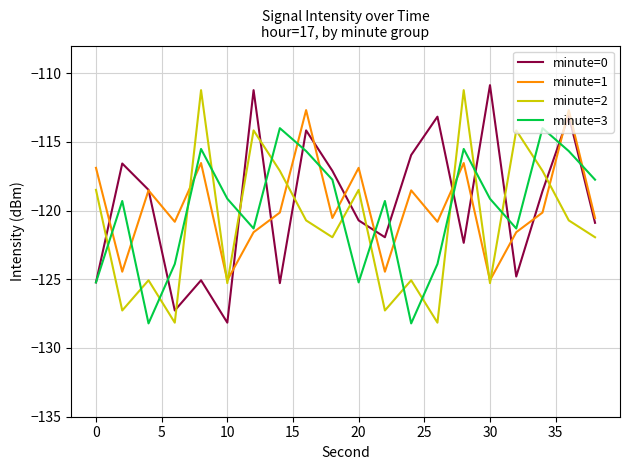

True or false: minute=3 and minute=1 intersect in this chart.

True